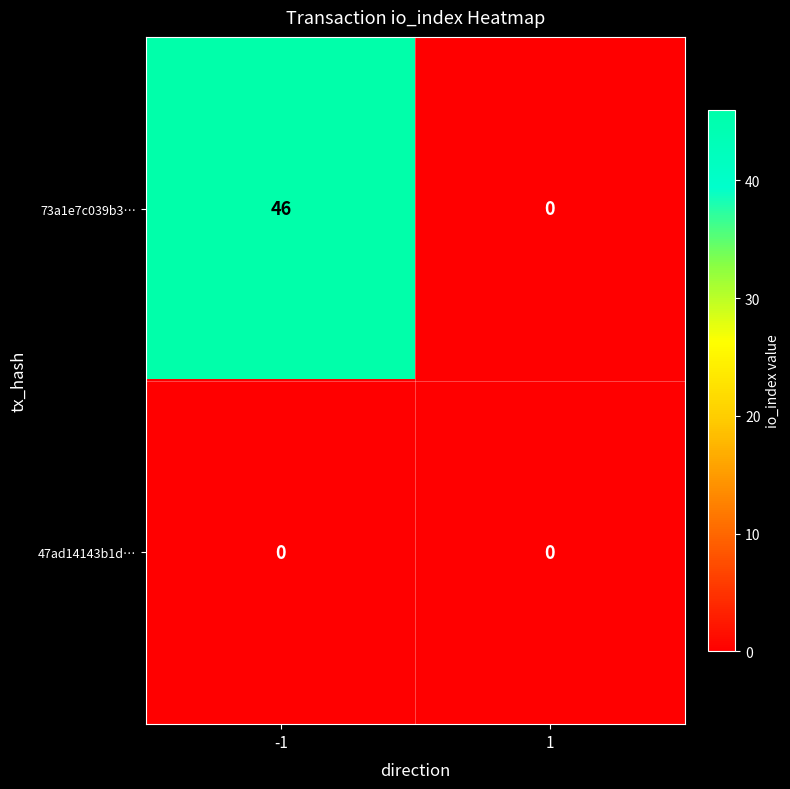

At -1, list the series in order from smallest to largest.

47ad14143b1d…, 73a1e7c039b3…